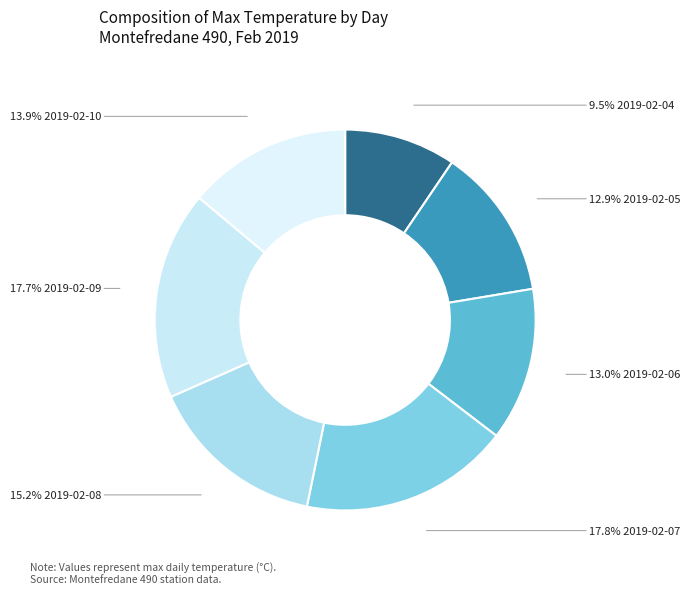

Count the number of slices in the pie.

7